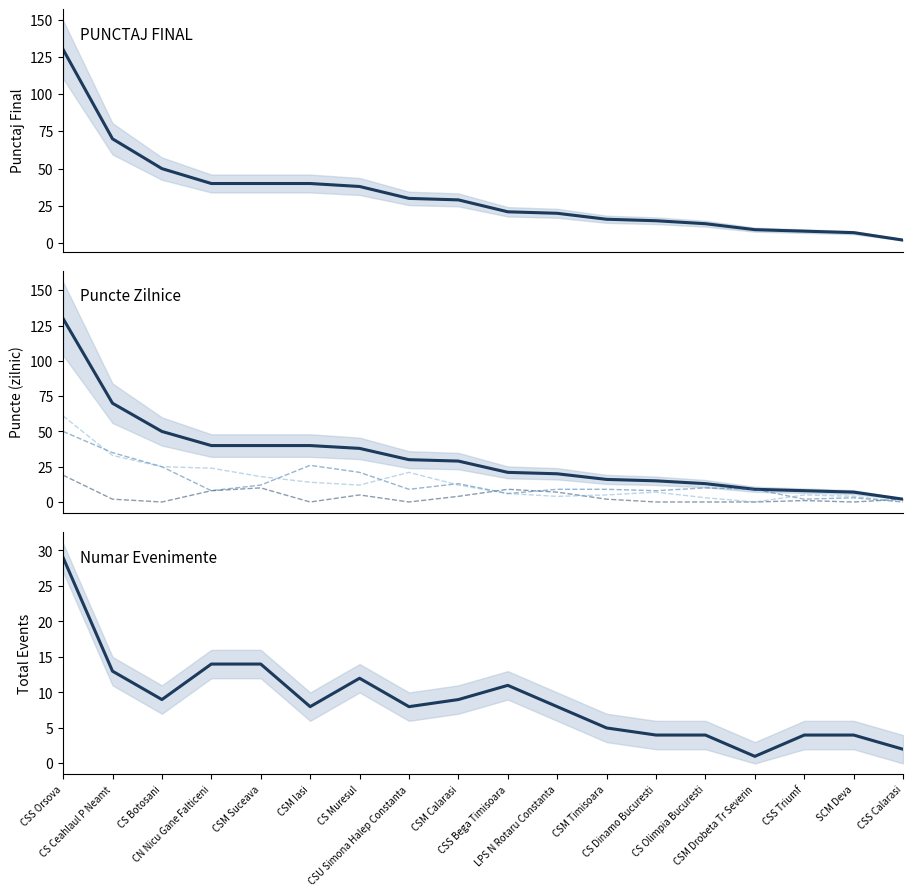

At CSM Iasi, list the series in order from largest to smallest.

PUNCTAJ FINAL, Total Daily Points, TOTAL Events